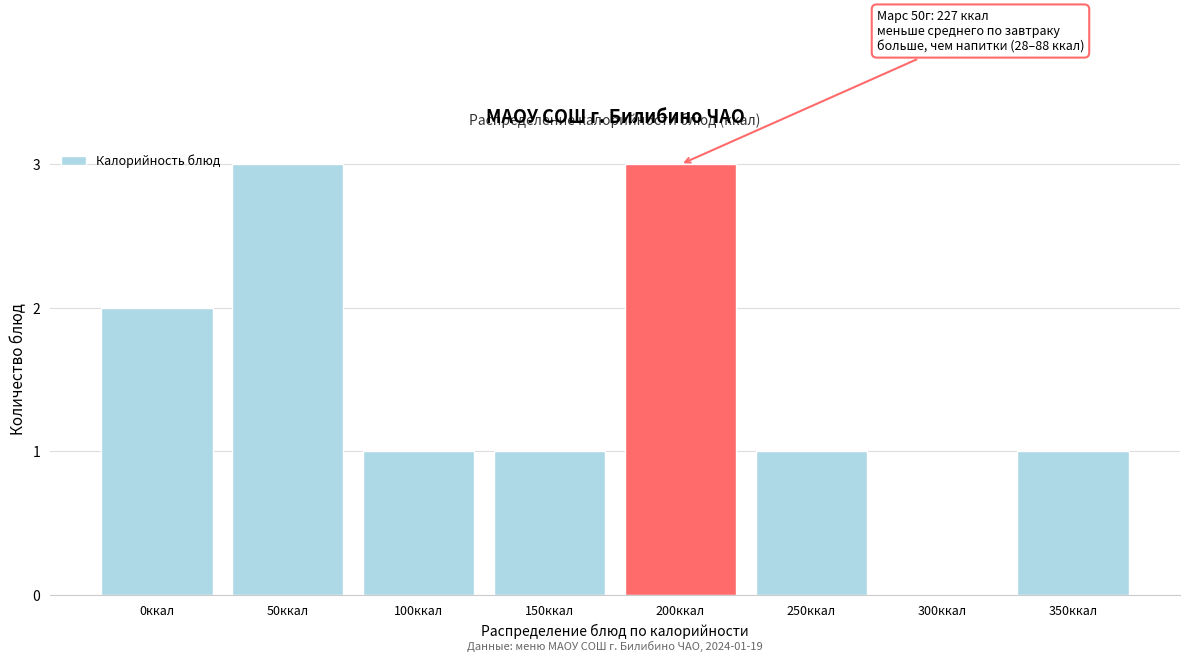

Reading right to left, what are all the values shown in this chart?

350ккал=1	300ккал=0	250ккал=1	200ккал=3	150ккал=1	100ккал=1	50ккал=3	0ккал=2